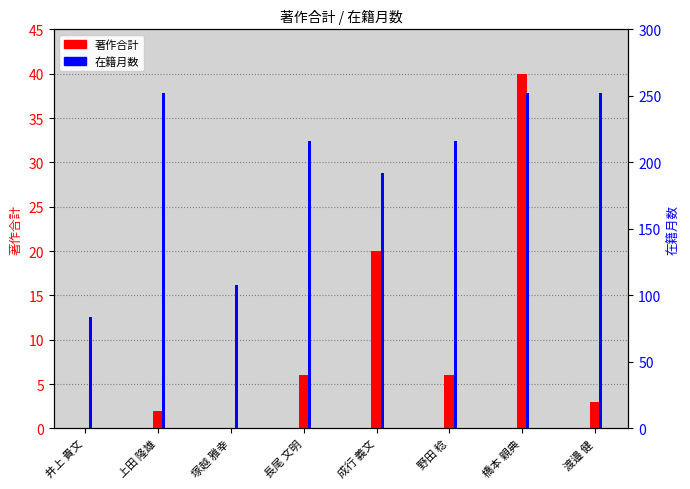

Count the number of data series in this chart.

2